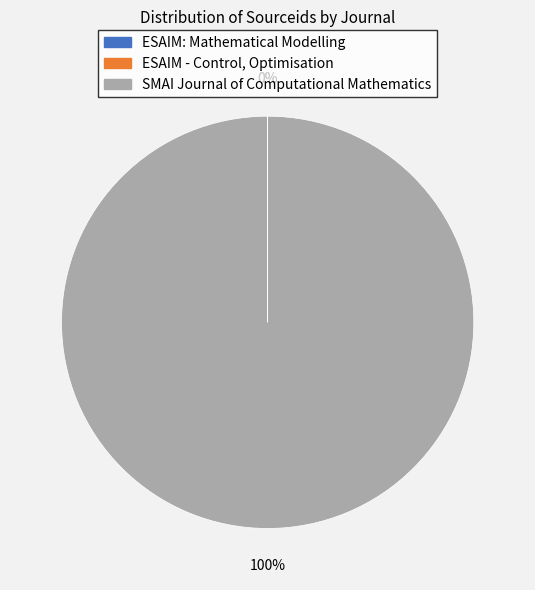

Which category has the biggest portion of the pie?

SMAI Journal of Computational Mathematics